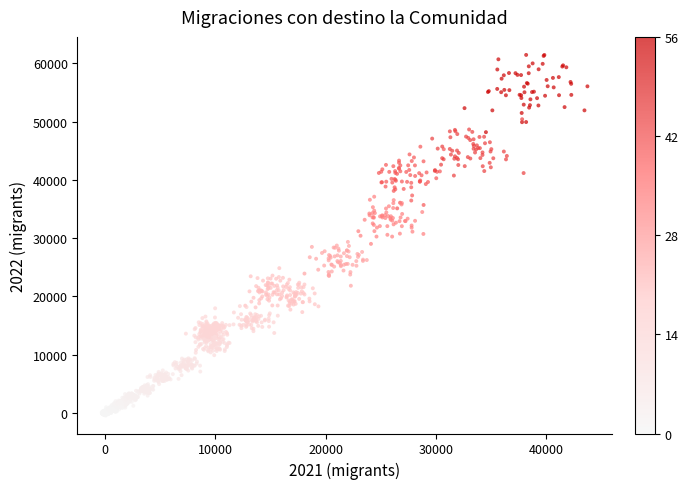

What is the range of Y values (max minus min)?

61843.0